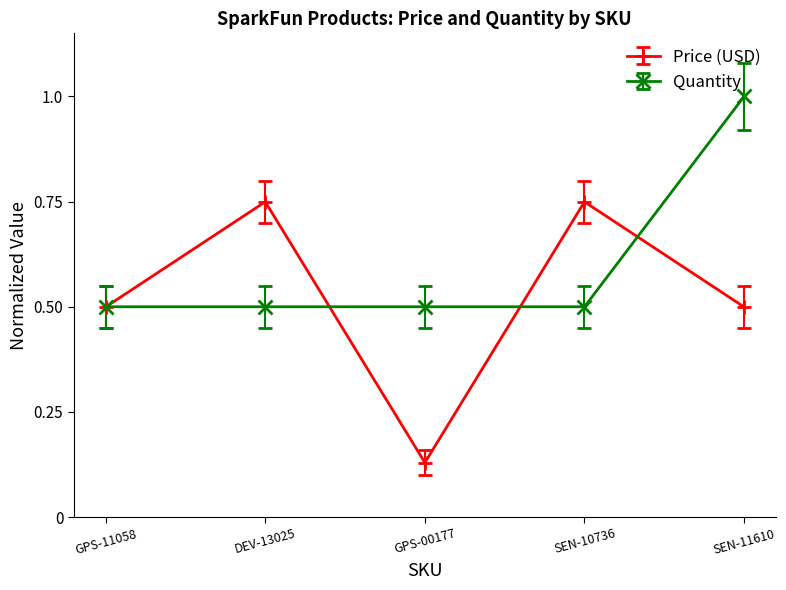

What value does the Price (USD) series have at SEN-11610?

0.5